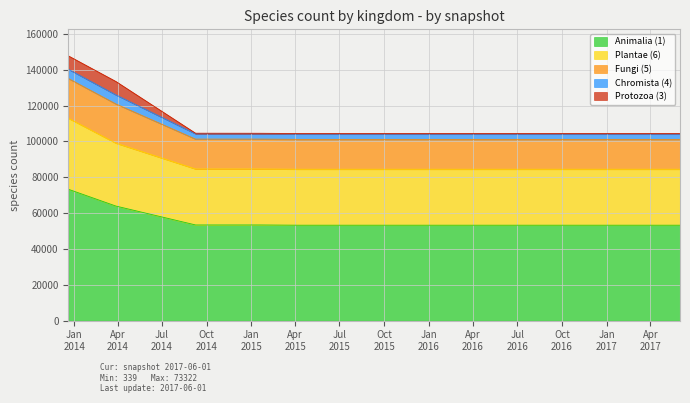

Does the chart display data point markers on the line(s)?

No